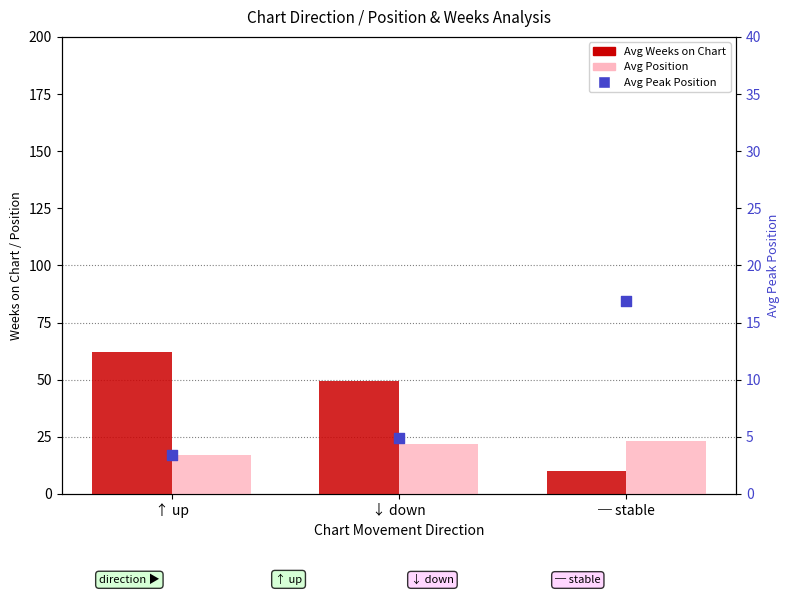

Is the value of Avg Position at ─ stable greater than the value of Avg Peak Position at ↑ up?

Yes